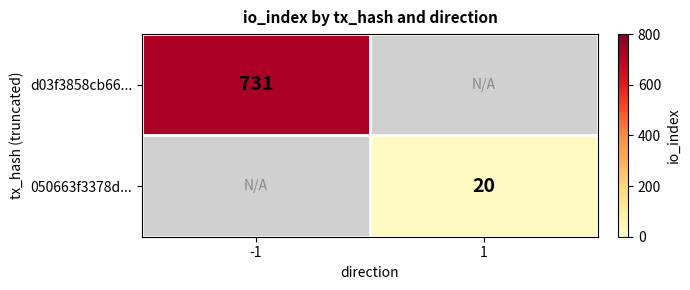

True or false: 050663f3378d... has a value of 20 at 1.

True